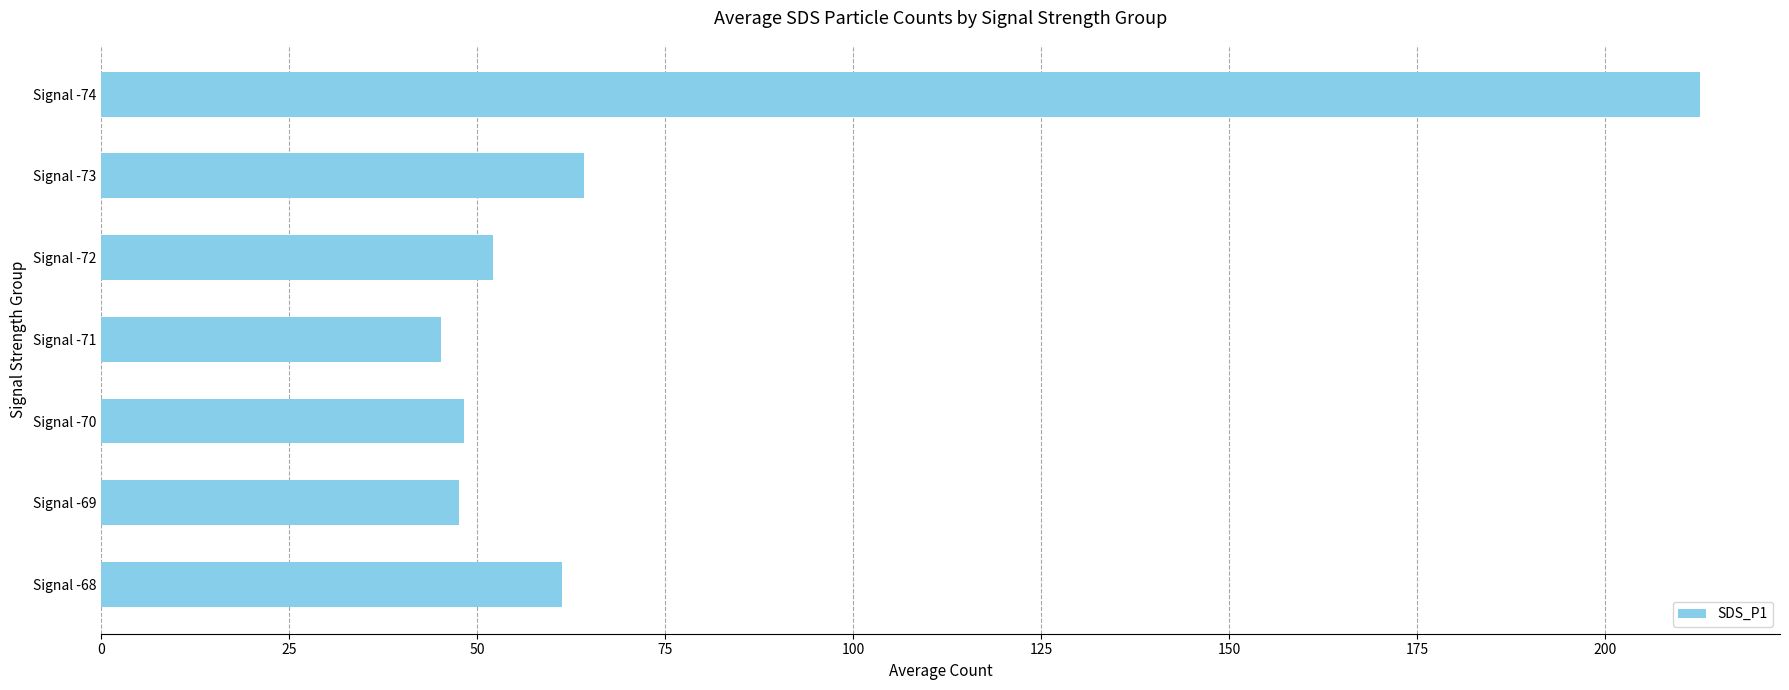

The value at Signal -68 is 13.3. True or false?

False